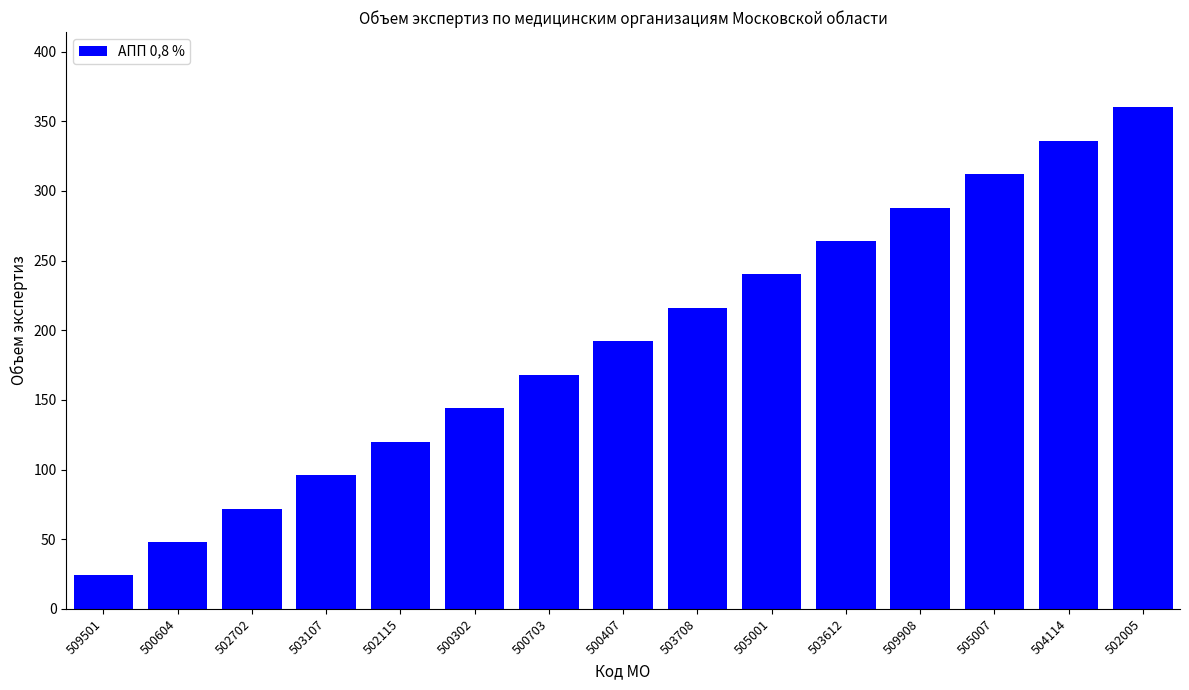

What is the sum of all values?

2880